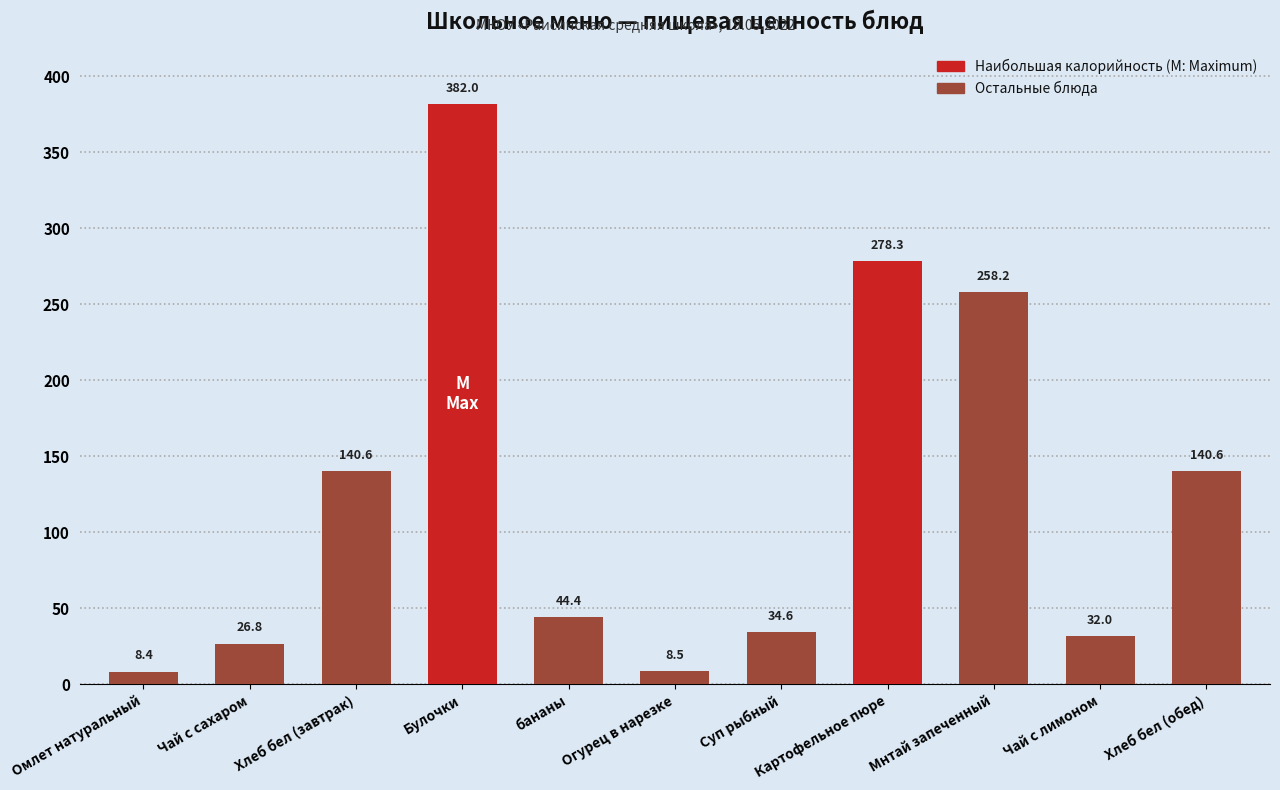

At which category does the chart reach its minimum across all series?

Омлет натуральный